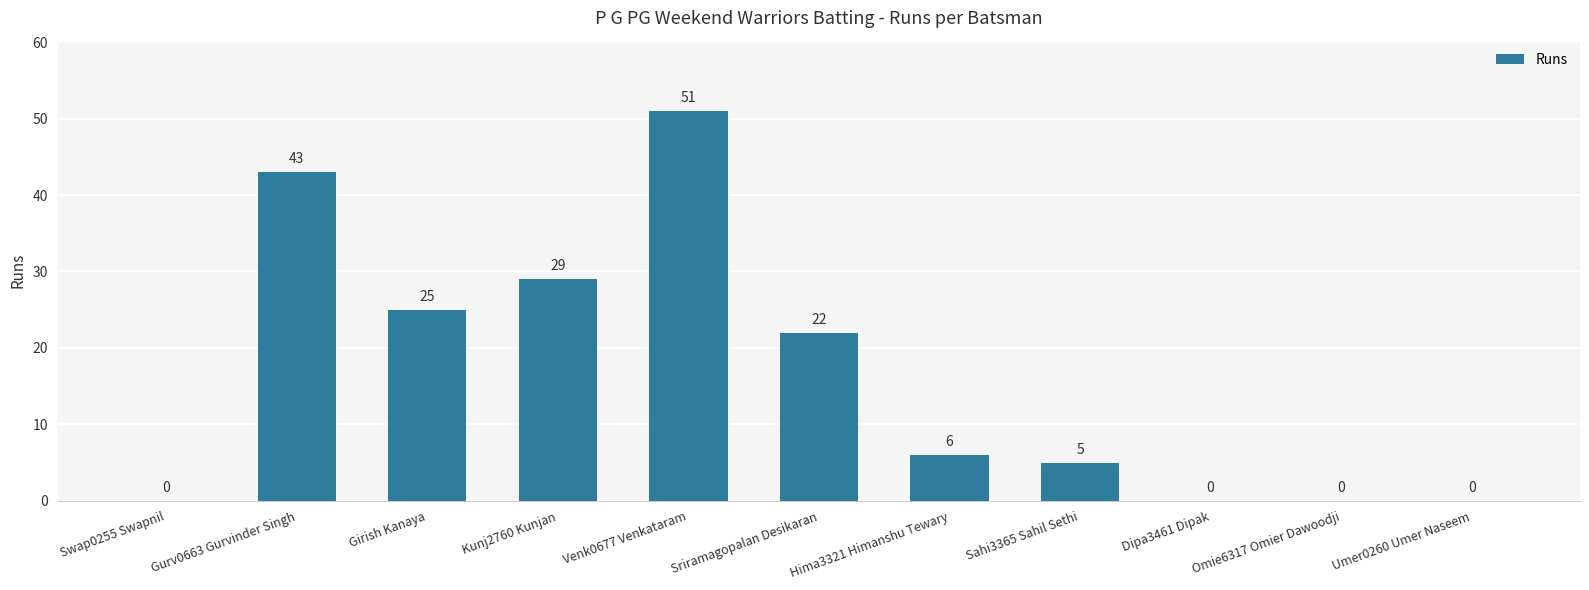

Where does the data first go above 6?

Gurv0663 Gurvinder Singh